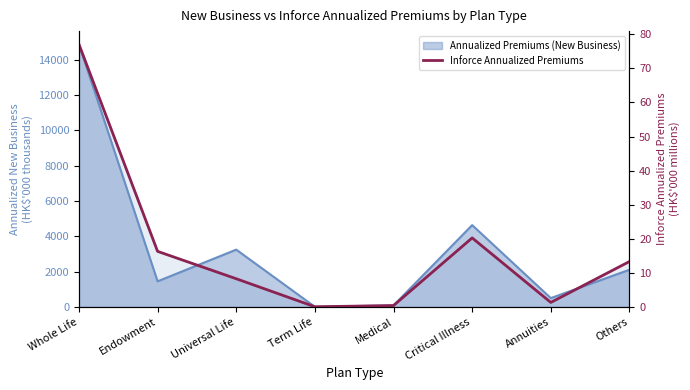

Is it true that the value at Critical Illness is 6.8?

False